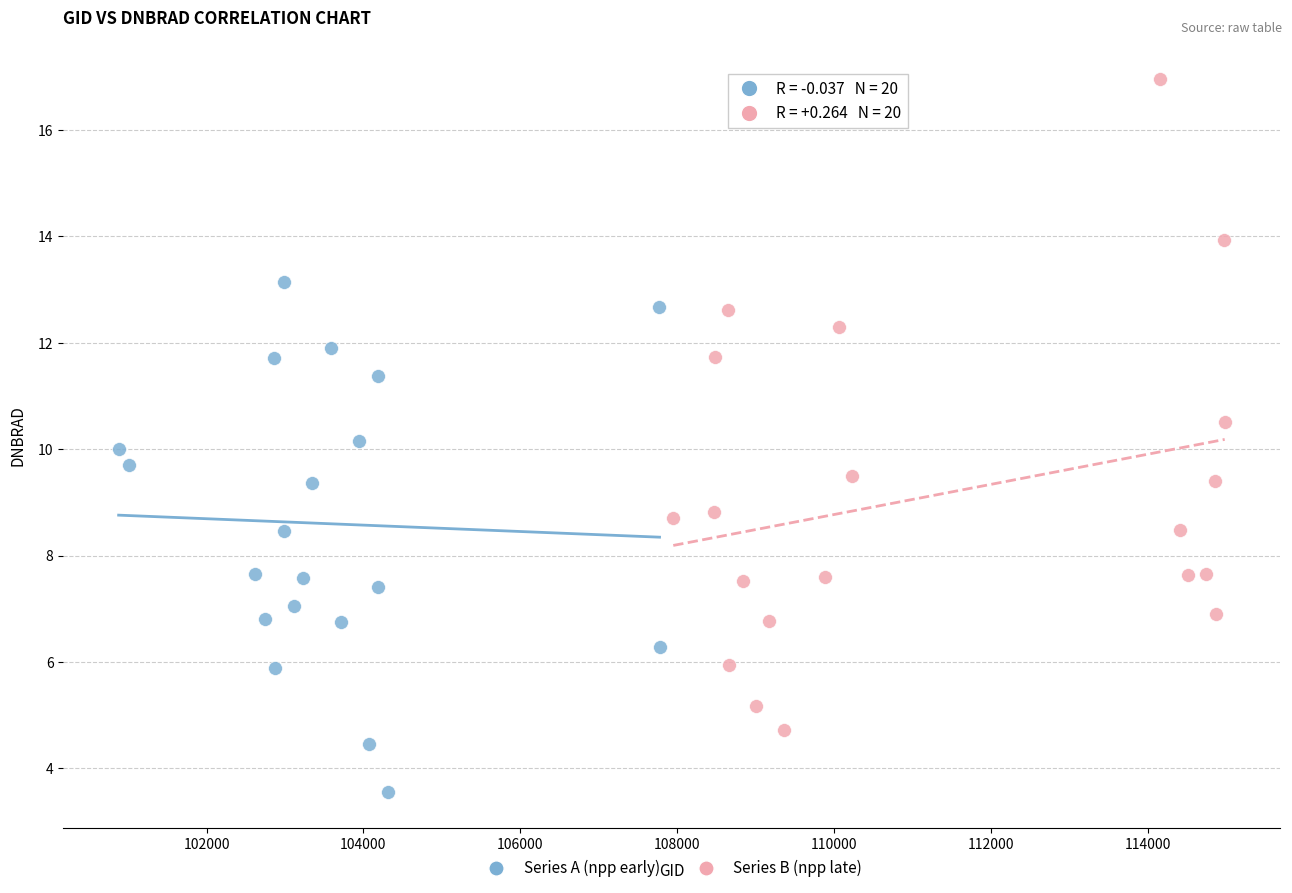

Which series reaches the maximum Y coordinate?

Series B (npp late)